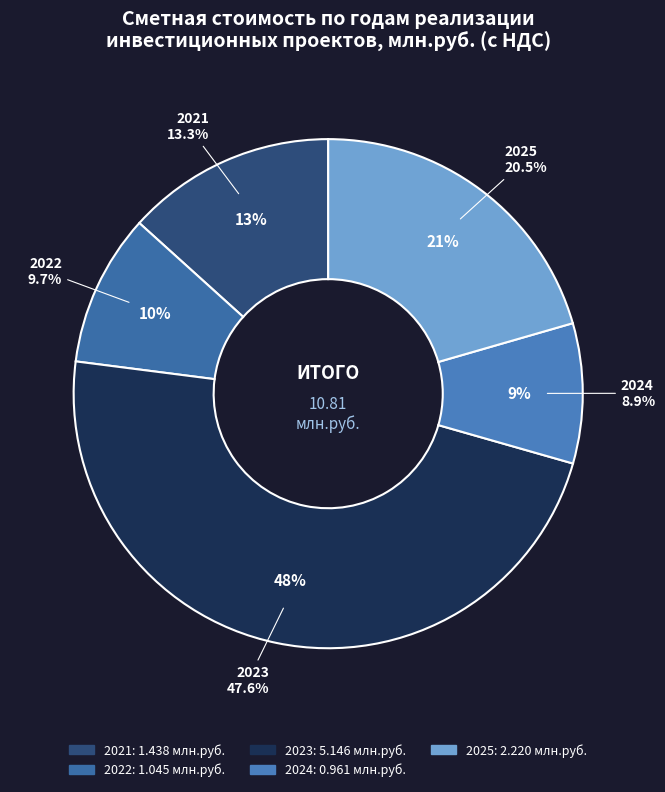

To the nearest percent, what is the average slice percentage?

20%